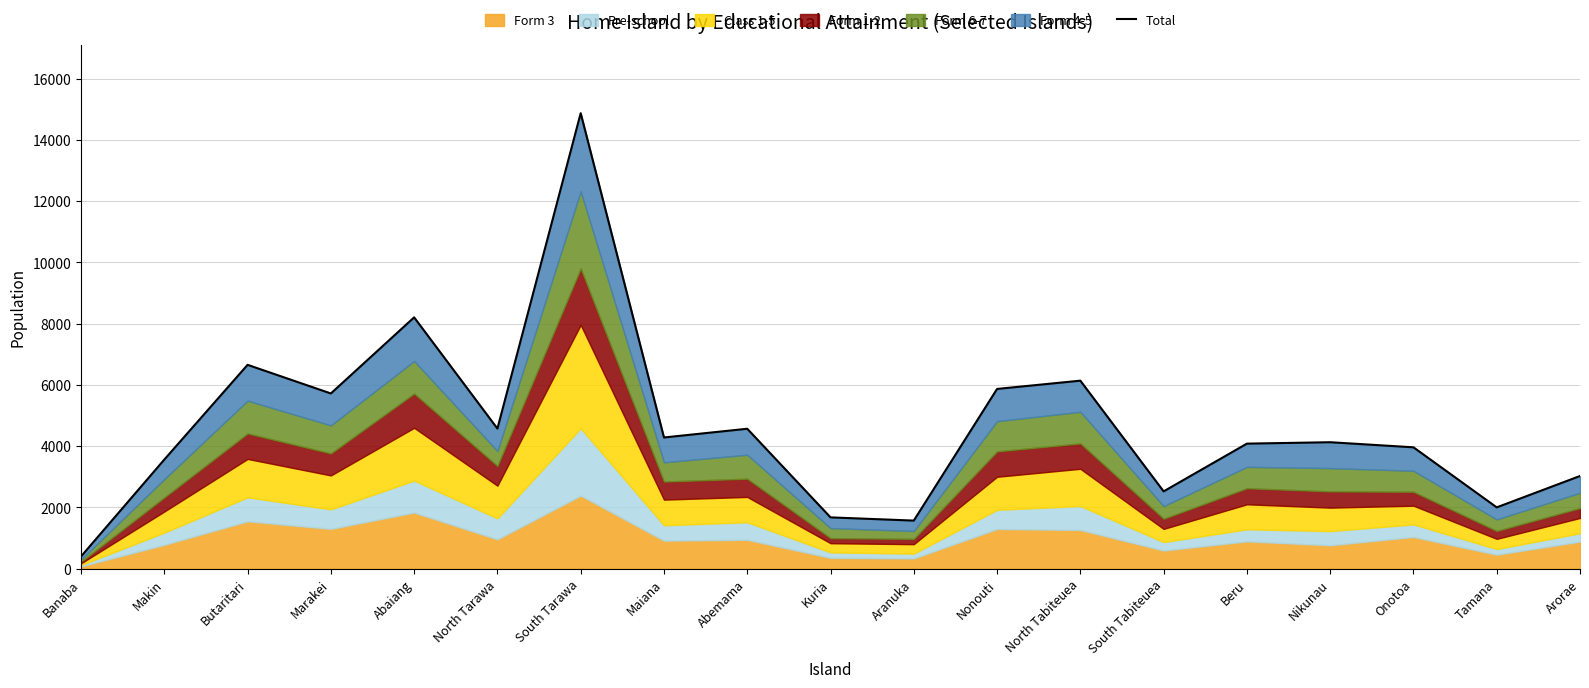

The value at Butaritari is 9063. True or false?

False